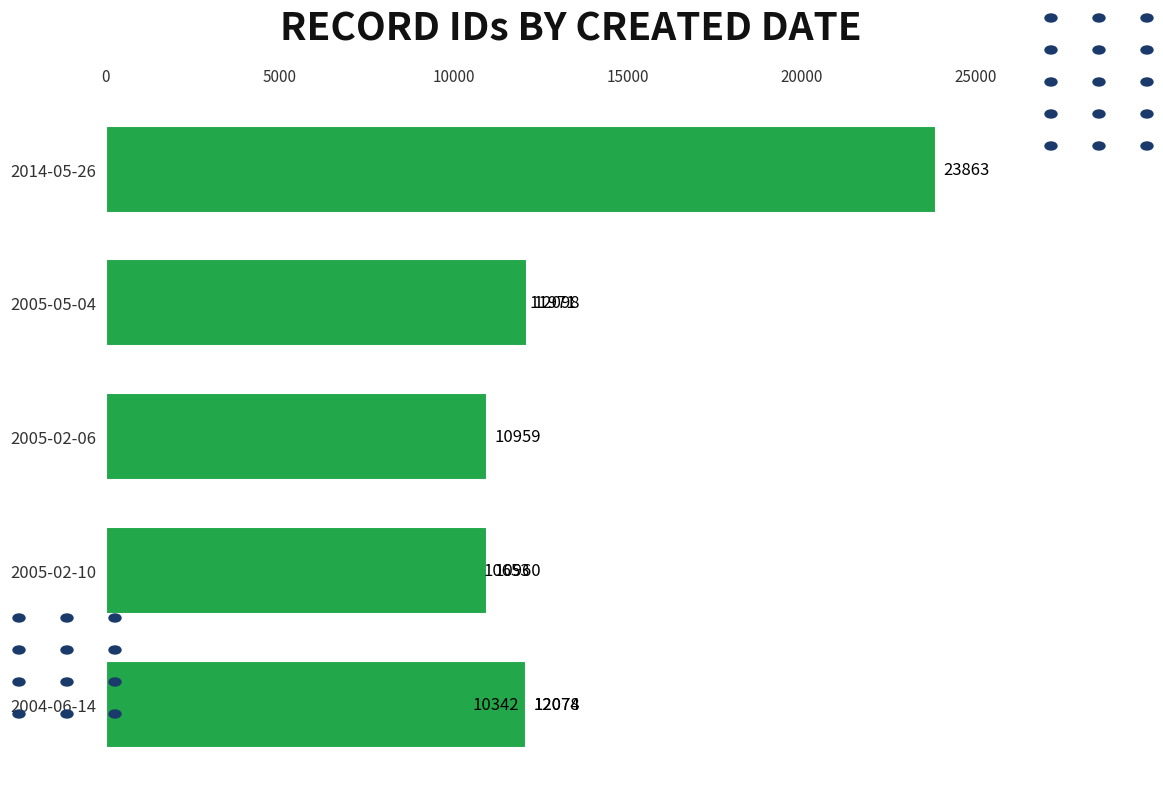

What is the value of the 4th bar from the left?

10960